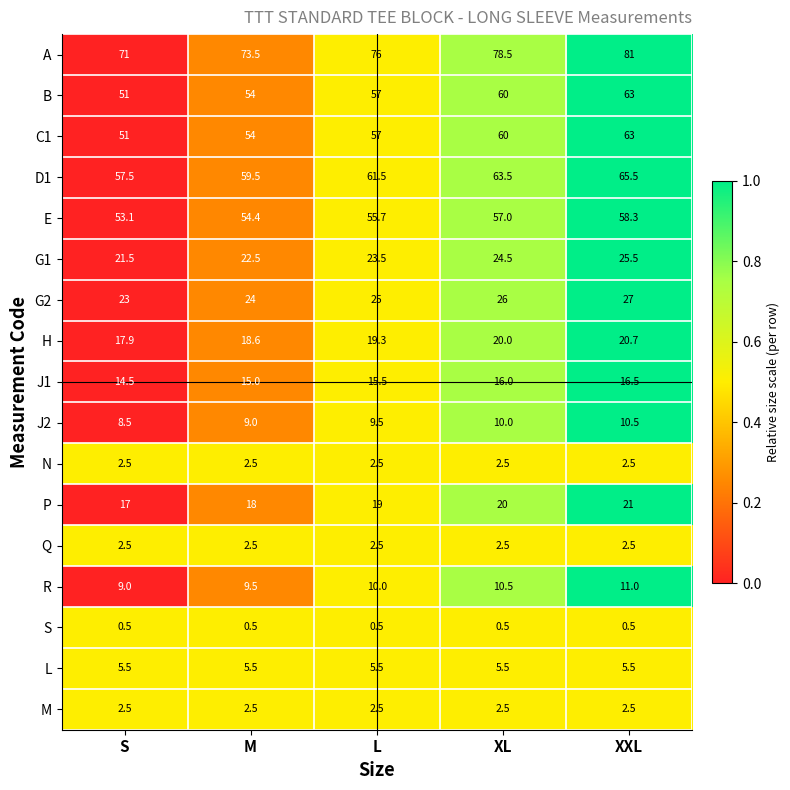

Rank the categories by G2 value from lowest to highest.

S, M, L, XL, XXL